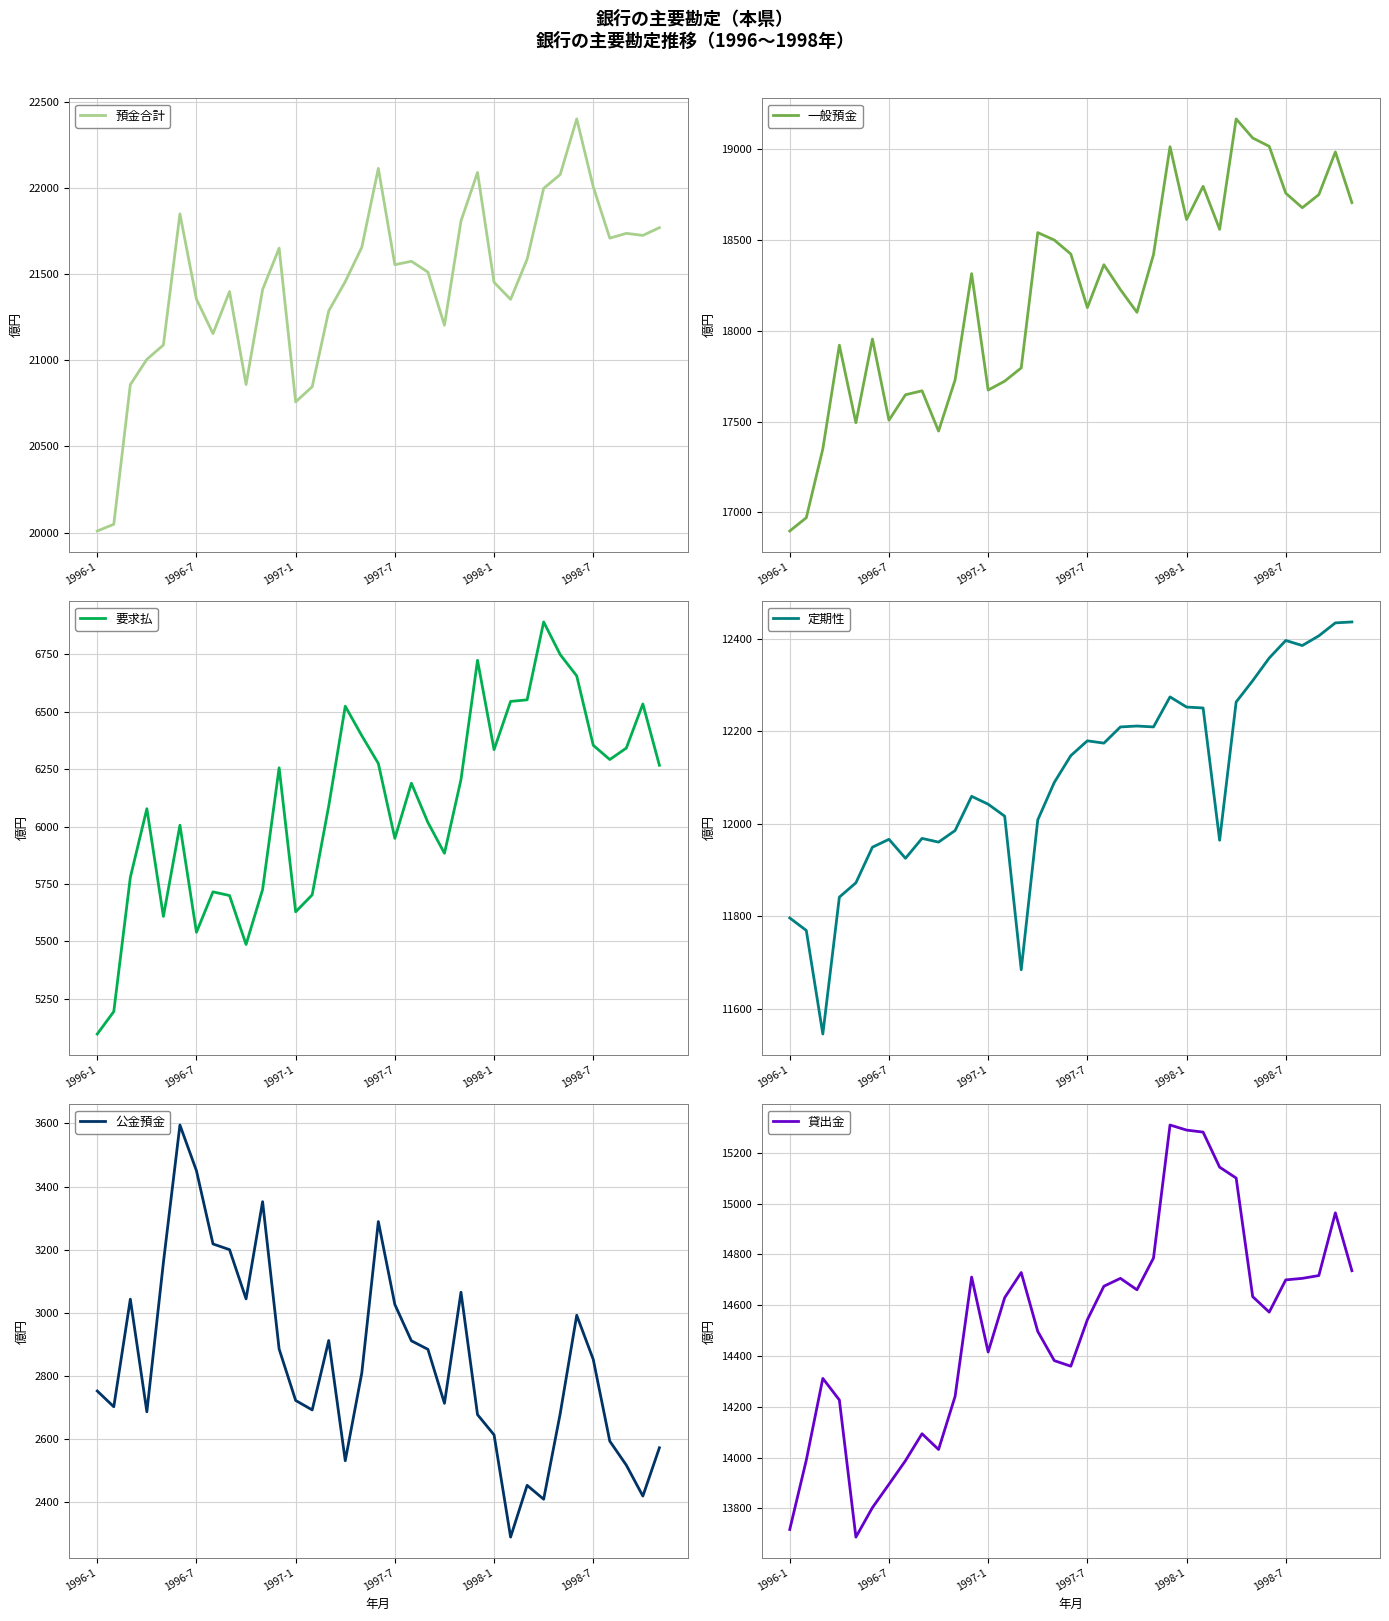

How many lines are shown in the chart?

6